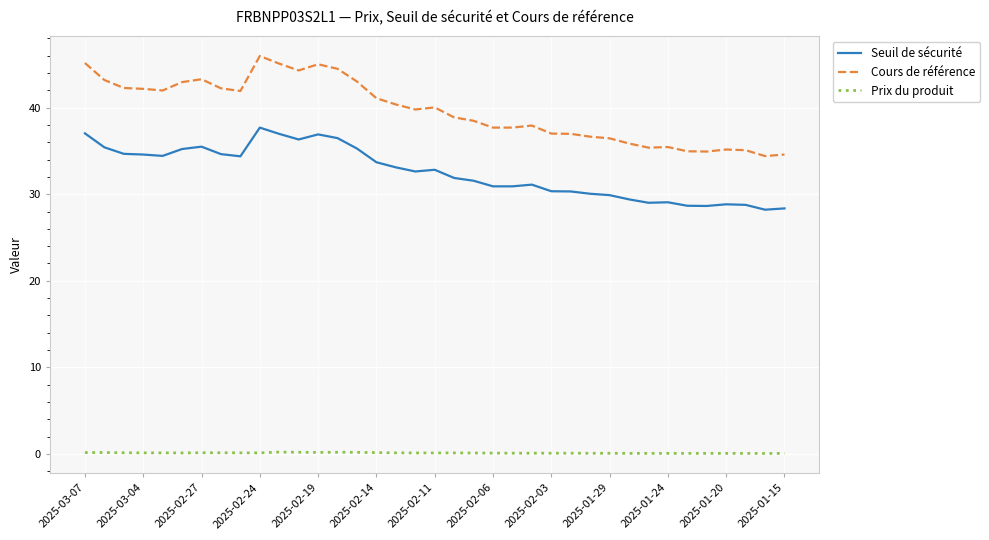

Which series has the largest total across all categories?

Cours de référence